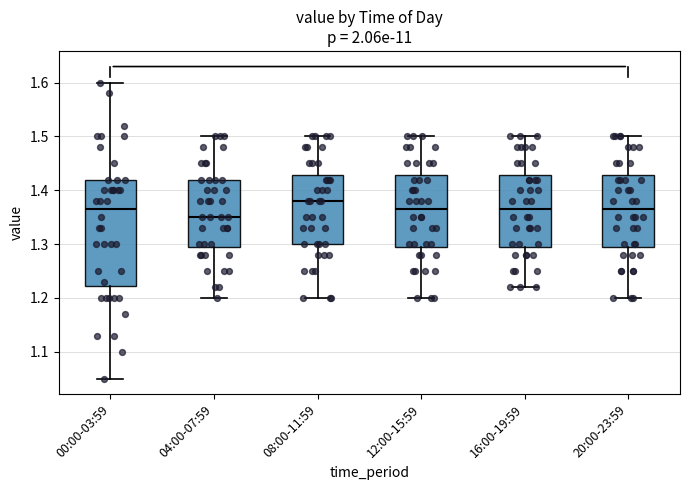

Reading left to right, read every box against the y-axis: the position of its median line, the range the box covers, and the ends of its whiskers. The values are not printed on the chart, so give them approximately, as read against the axis.

00:00-03:59: median 1.37, box 1.22 to 1.42, whiskers 1.05 to 1.60
04:00-07:59: median 1.35, box 1.30 to 1.42, whiskers 1.20 to 1.50
08:00-11:59: median 1.38, box 1.30 to 1.43, whiskers 1.20 to 1.50
12:00-15:59: median 1.37, box 1.30 to 1.43, whiskers 1.20 to 1.50
16:00-19:59: median 1.37, box 1.30 to 1.43, whiskers 1.22 to 1.50
20:00-23:59: median 1.37, box 1.30 to 1.43, whiskers 1.20 to 1.50